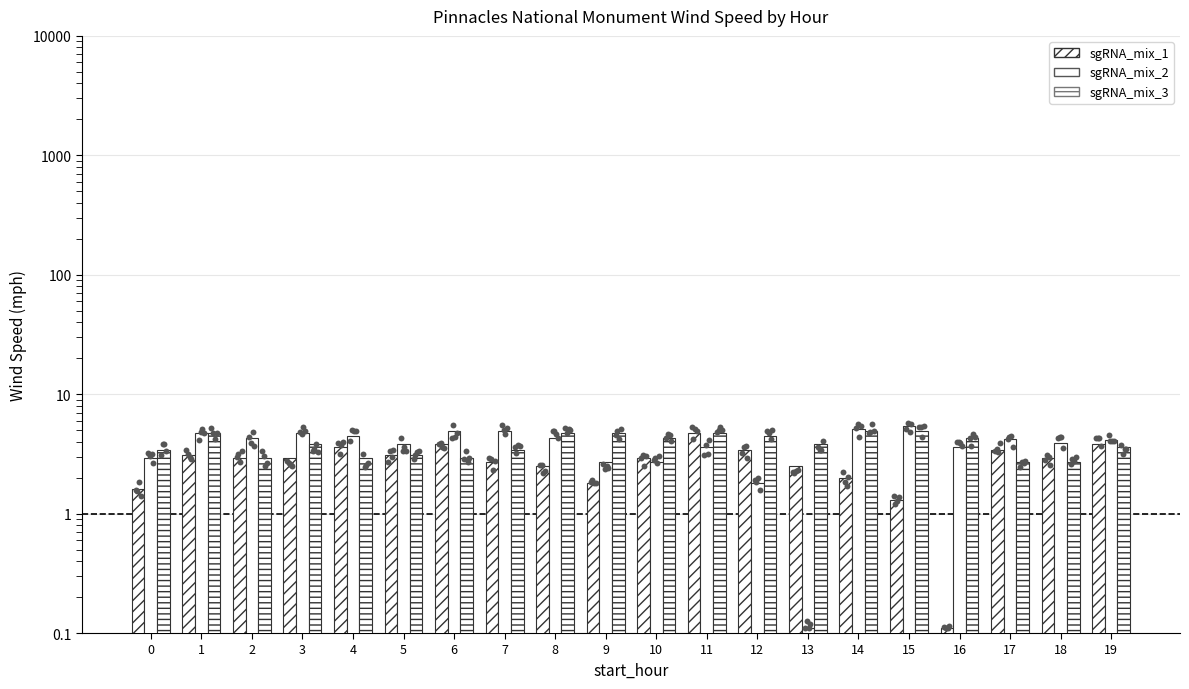

Which series contains the lowest Y value?

sgRNA_mix_1